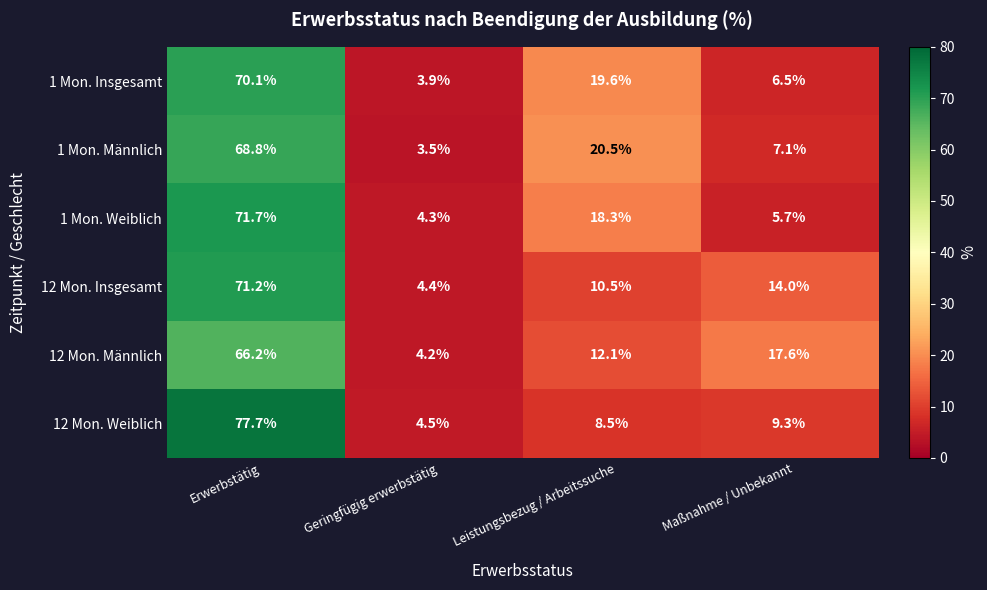

At how many categories does at least one series exceed 57?

1